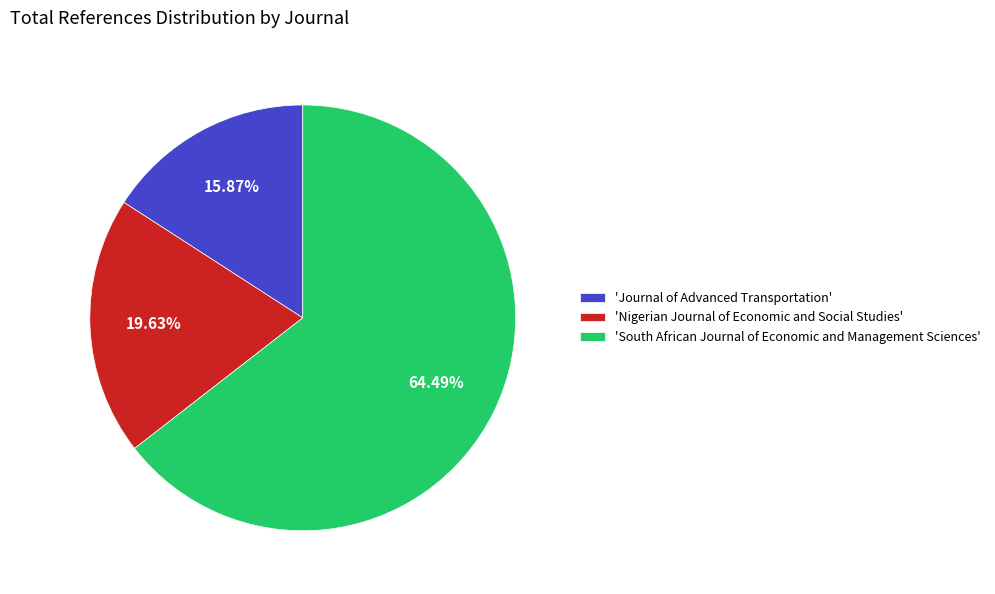

Rank the categories by value from highest to lowest.

'South African Journal of Economic and Management Sciences', 'Nigerian Journal of Economic and Social Studies', 'Journal of Advanced Transportation'